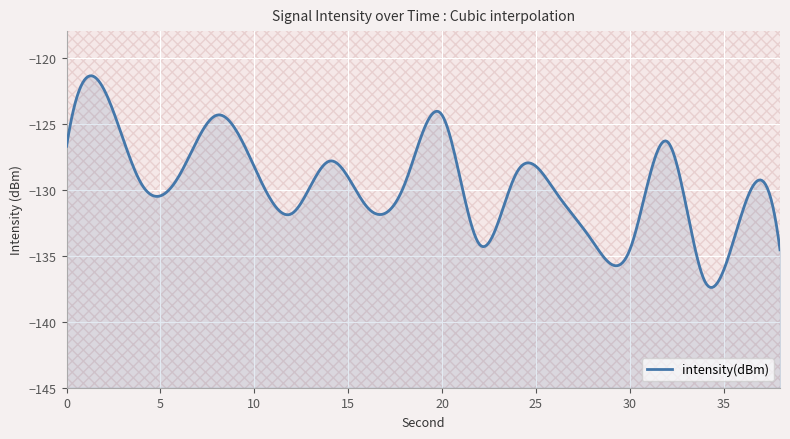

Rank the categories by value from lowest to highest.

34, 30, 38, 22, 28, 12, 36, 16, 26, 18, 4, 6, 24, 10, 14, 0, 32, 8, 20, 2